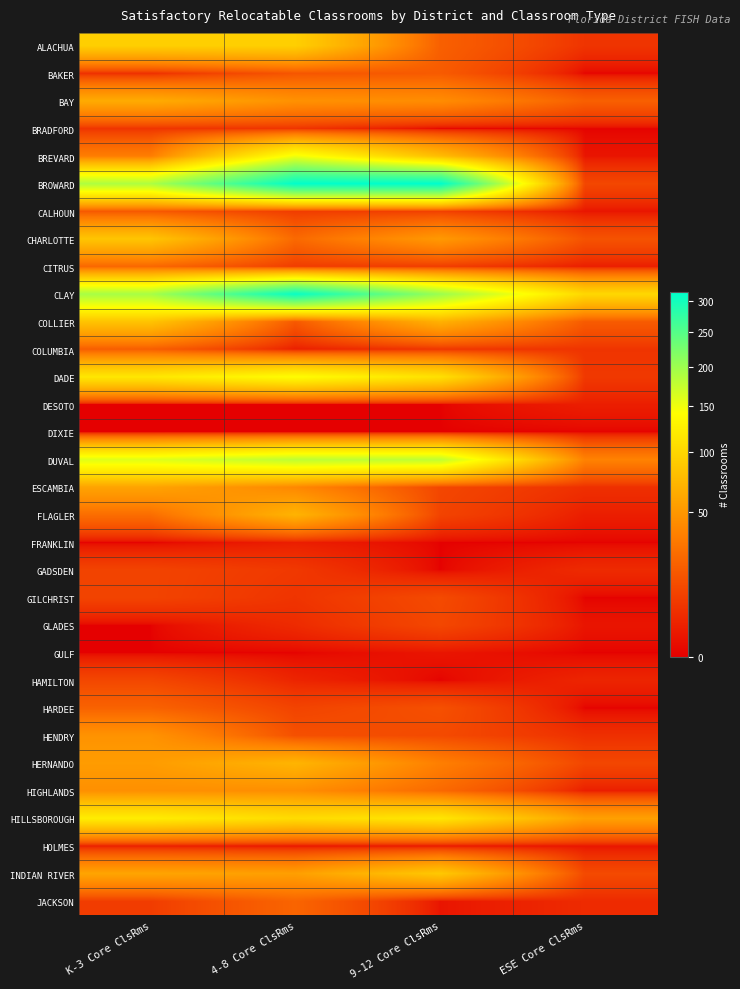

Rank the series by their maximum value, from lowest to highest.

DIXIE, GULF, DESOTO, FRANKLIN, HOLMES, BRADFORD, GADSDEN, GLADES, HAMILTON, GILCHRIST, CALHOUN, BAKER, COLUMBIA, HARDEE, JACKSON, CITRUS, HIGHLANDS, HENDRY, ESCAMBIA, BAY, FLAGLER, HERNANDO, COLLIER, CHARLOTTE, INDIAN RIVER, ALACHUA, HILLSBOROUGH, DADE, BREVARD, DUVAL, CLAY, BROWARD